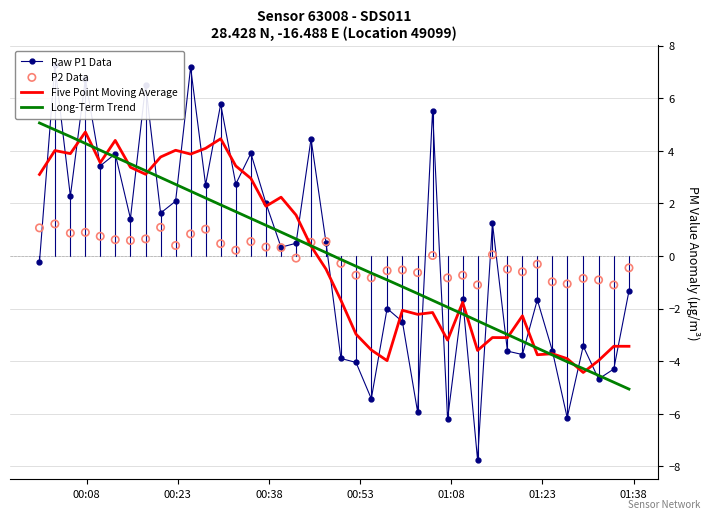

Which series has the largest Y range (max minus min)?

Raw P1 Data